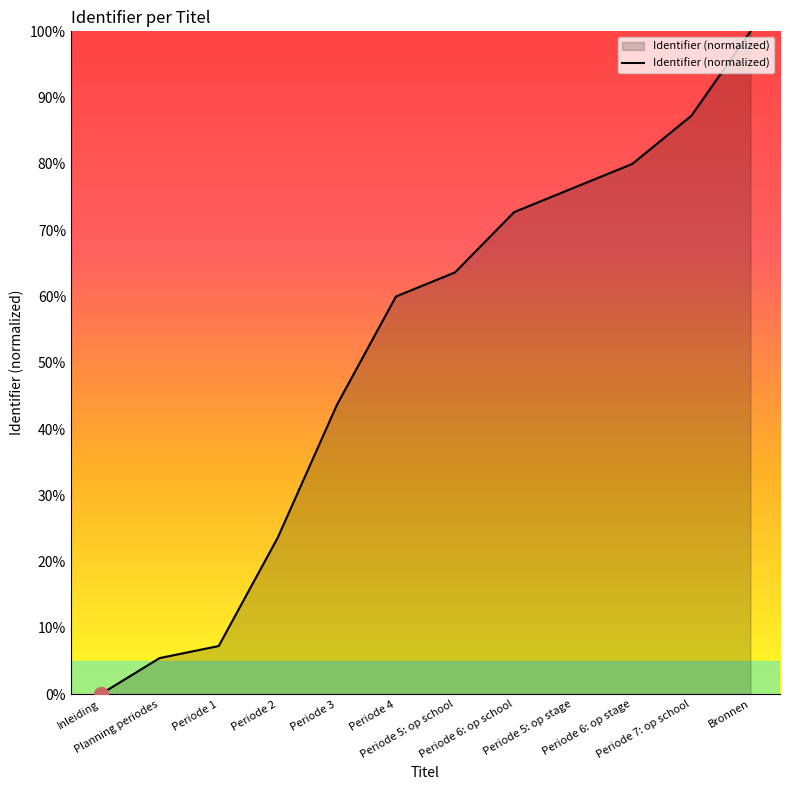

Reading left to right, what are all the values shown in this chart?

Inleiding=0.0	Planning periodes=5.5	Periode 1=7.3	Periode 2=23.6	Periode 3=43.6	Periode 4=60.0	Periode 5: op school=63.6	Periode 6: op school=72.7	Periode 5: op stage=76.4	Periode 6: op stage=80.0	Periode 7: op school=87.3	Bronnen=100.0